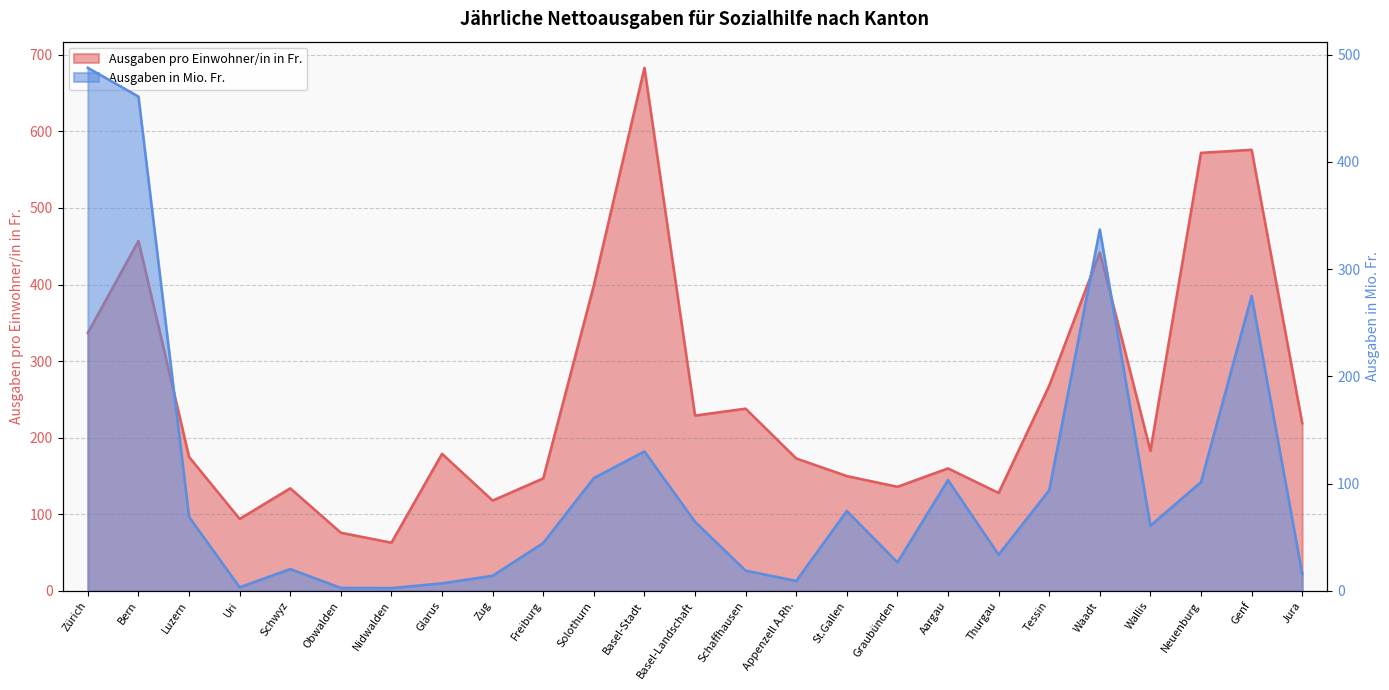

Between which two adjacent categories do Ausgaben in Mio. Fr. and Ausgaben pro Einwohner/in in Fr. first intersect?

Bern and Luzern